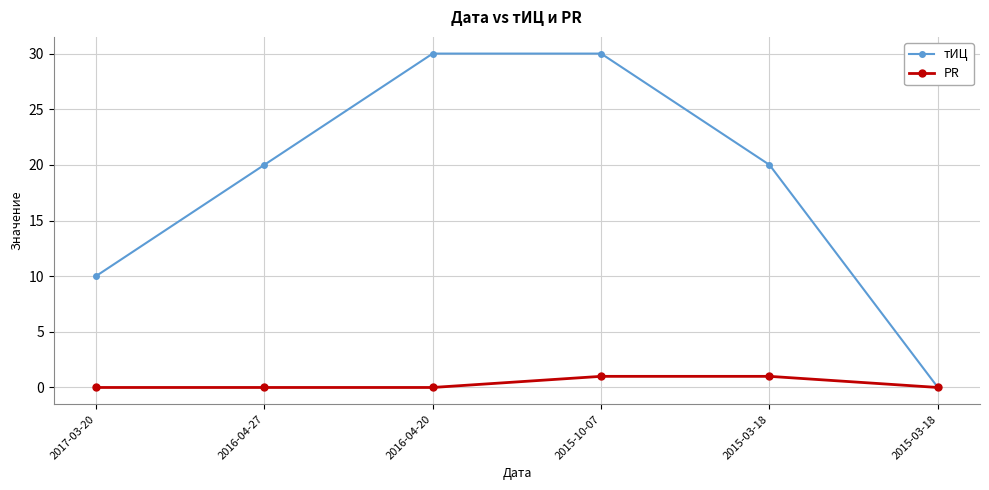

What are all the series names shown in the legend?

тИЦ, PR